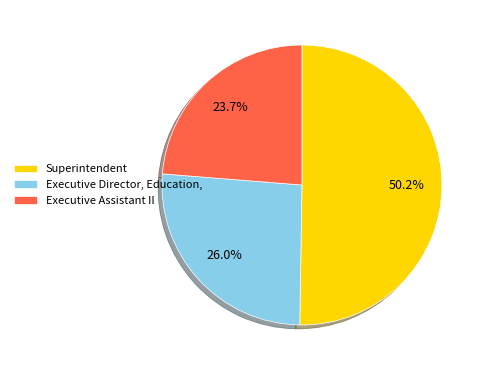

What is the smallest slice in the pie chart?

Executive Assistant II